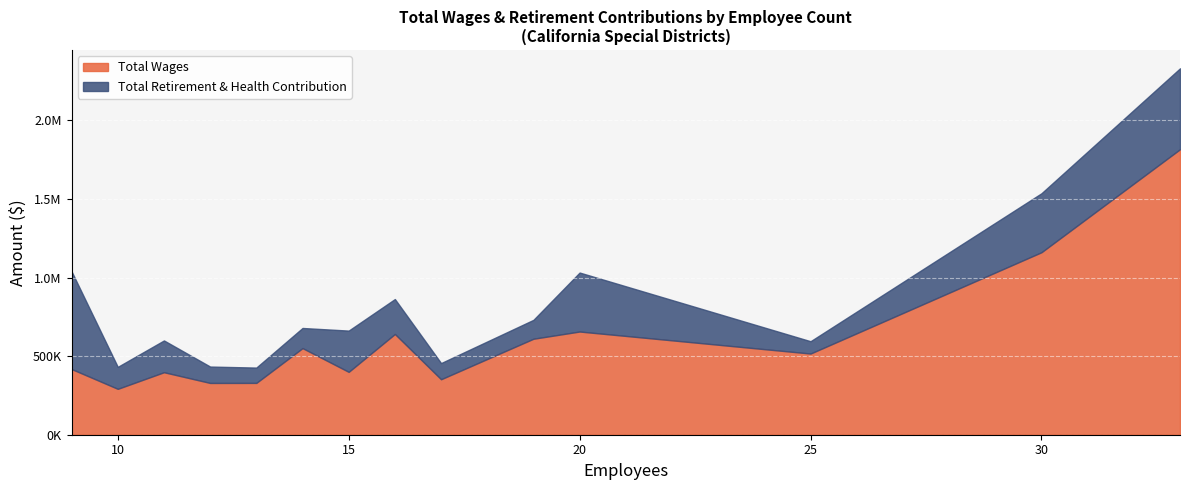

What value does the data have at 19?

610834